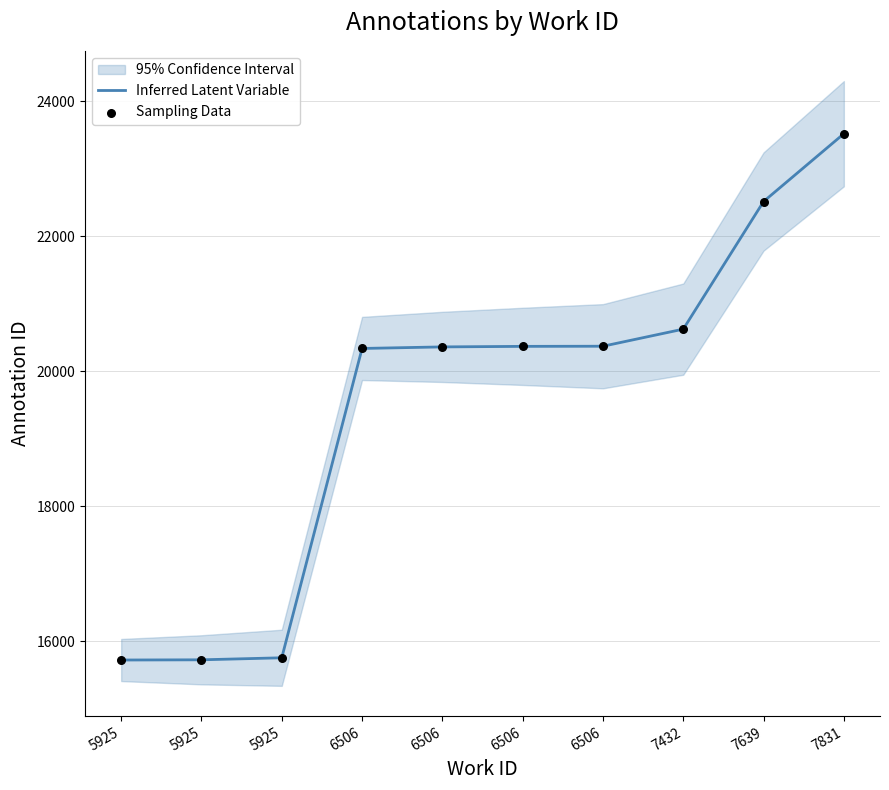

Which series has the largest total across all categories?

Inferred Latent Variable